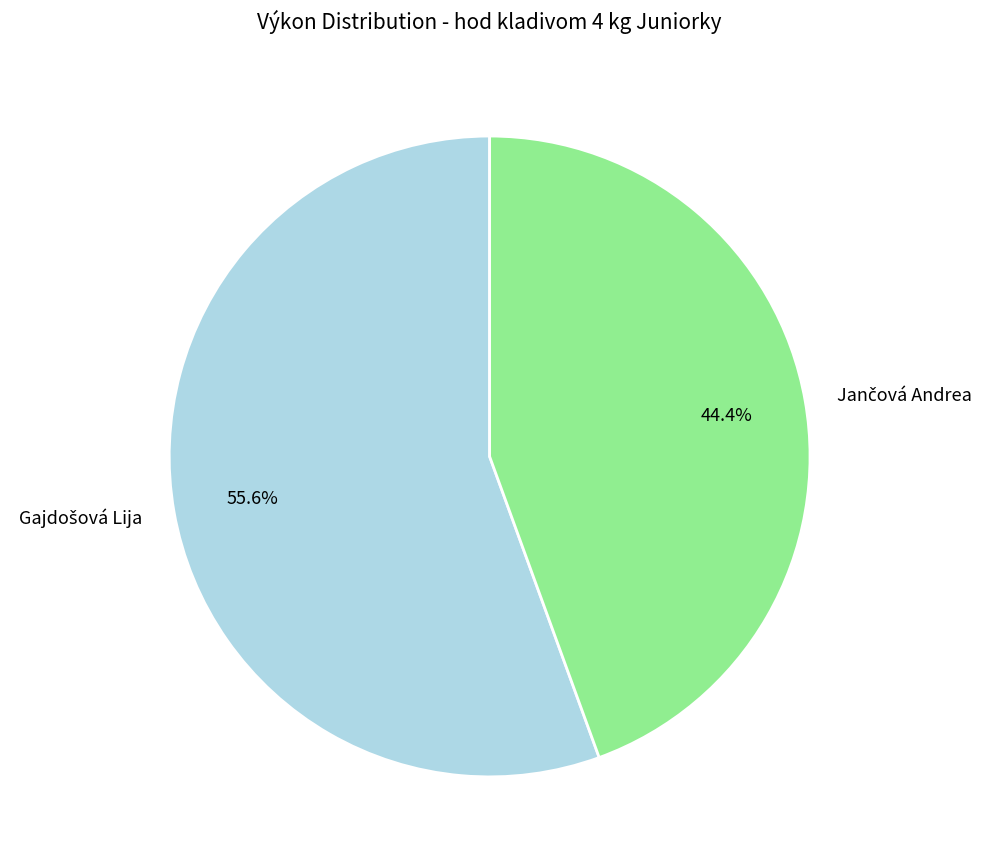

To the nearest percent, what is the difference between the largest and smallest slice percentages?

11%